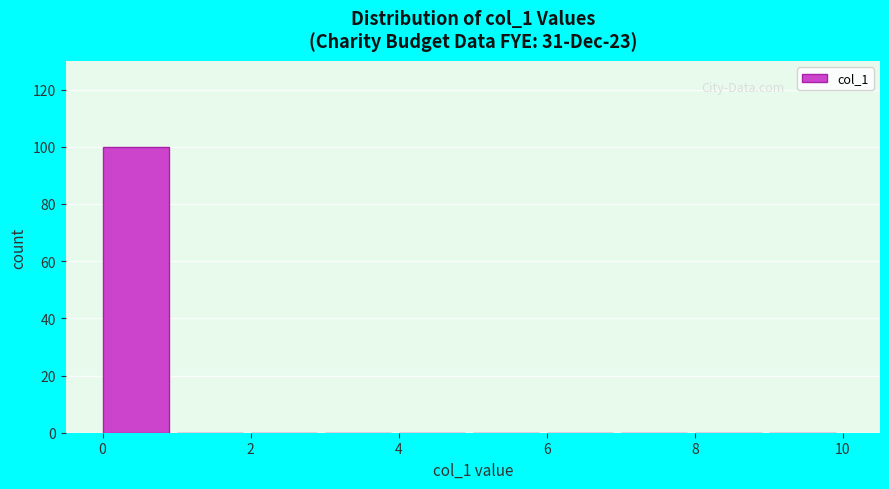

What is the height of the bar covering 0 to 1 on the x-axis? The values are not printed on the chart, so give them approximately, as read against the axis.

100